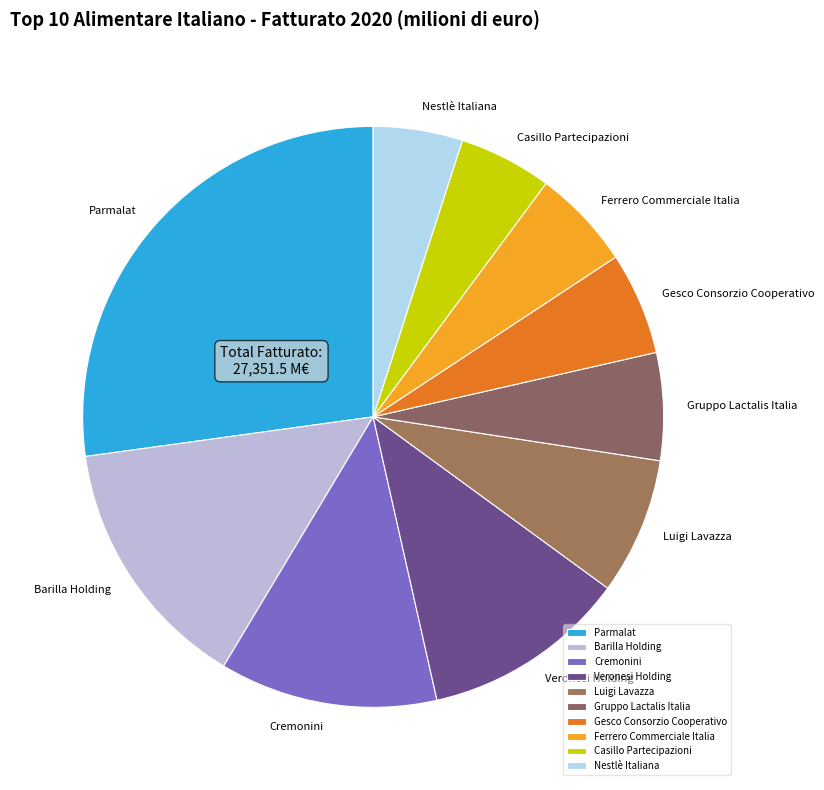

What is the ratio of the value at Ferrero Commerciale Italia to the value at Nestlè Italiana?

1.1